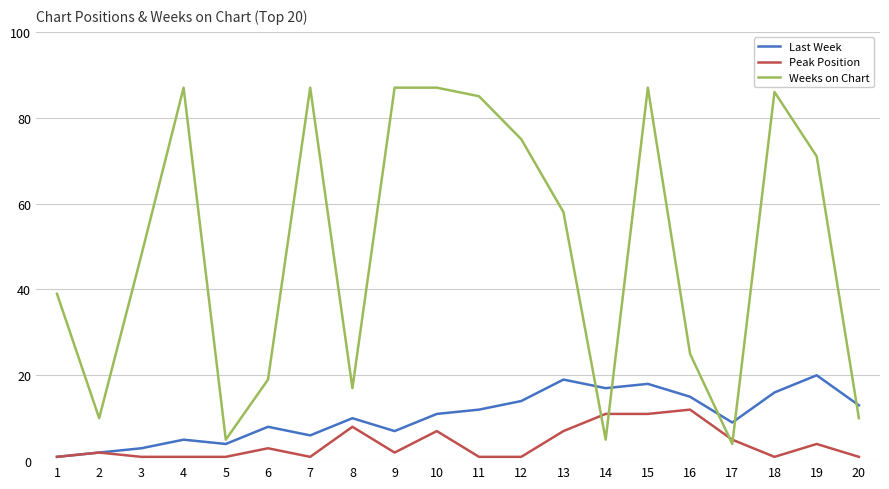

What is the average value of the Peak Position series?

4